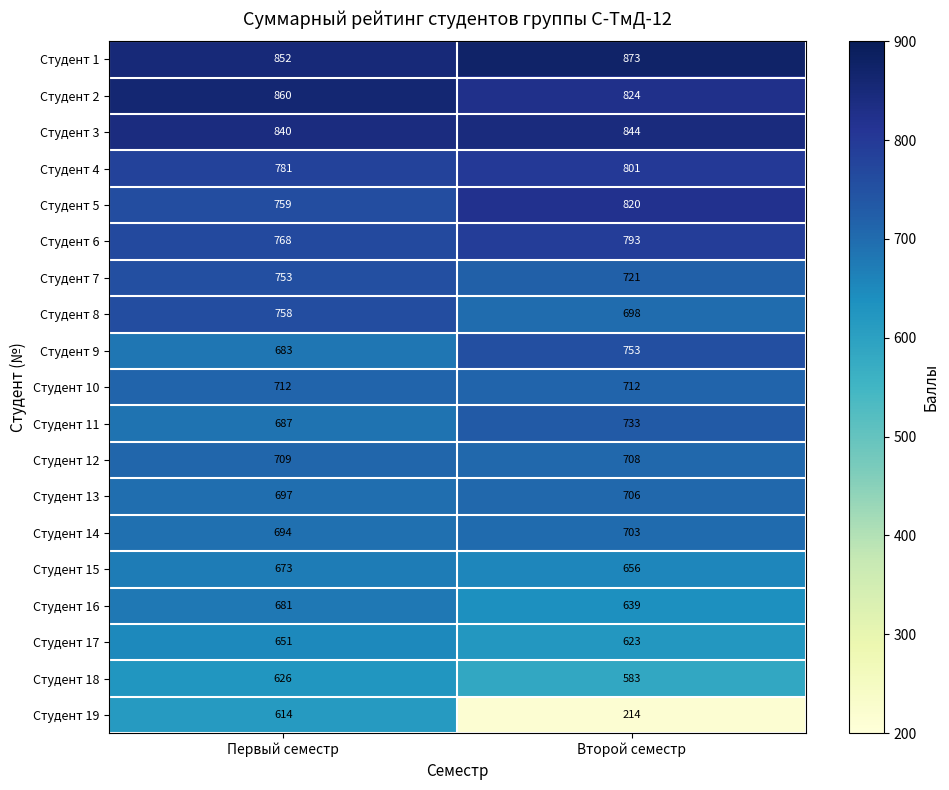

At which label is Студент 1 closest to 862?

Первый семестр